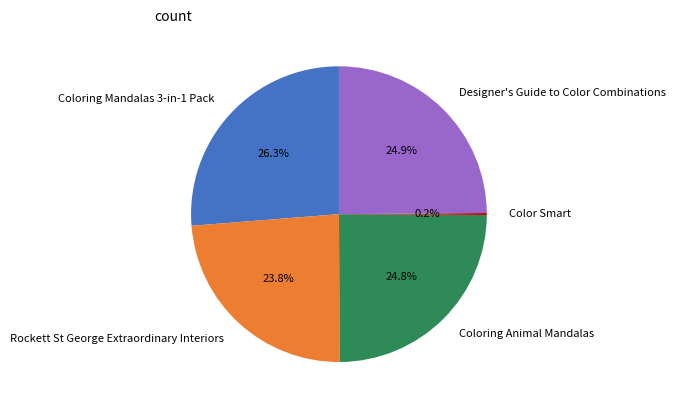

Which slice is the largest?

Coloring Mandalas 3-in-1 Pack